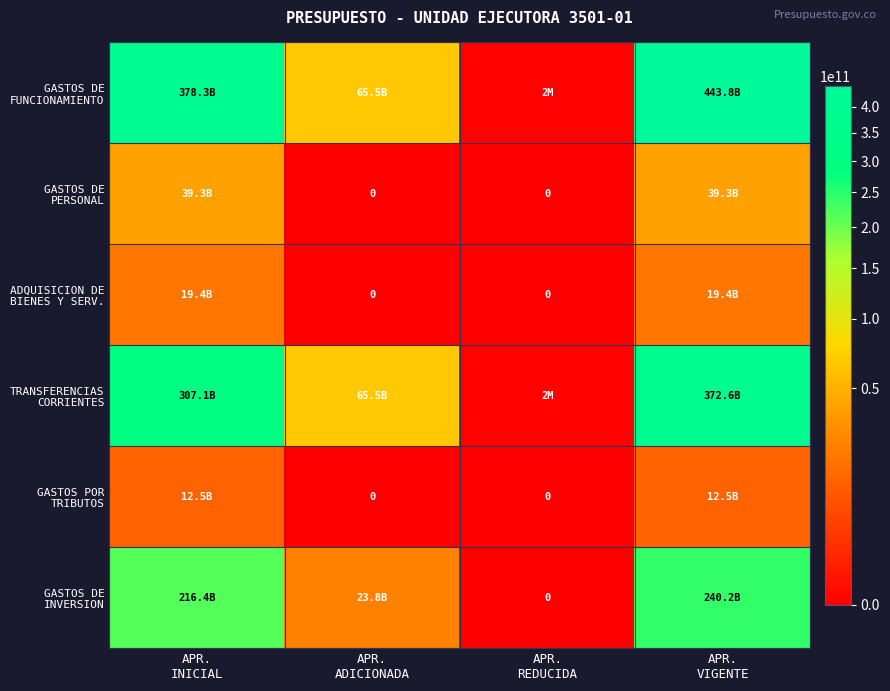

What is the sum of the GASTOS POR TRIBUTOS values at APR. REDUCIDA and APR. VIGENTE?

12457067000